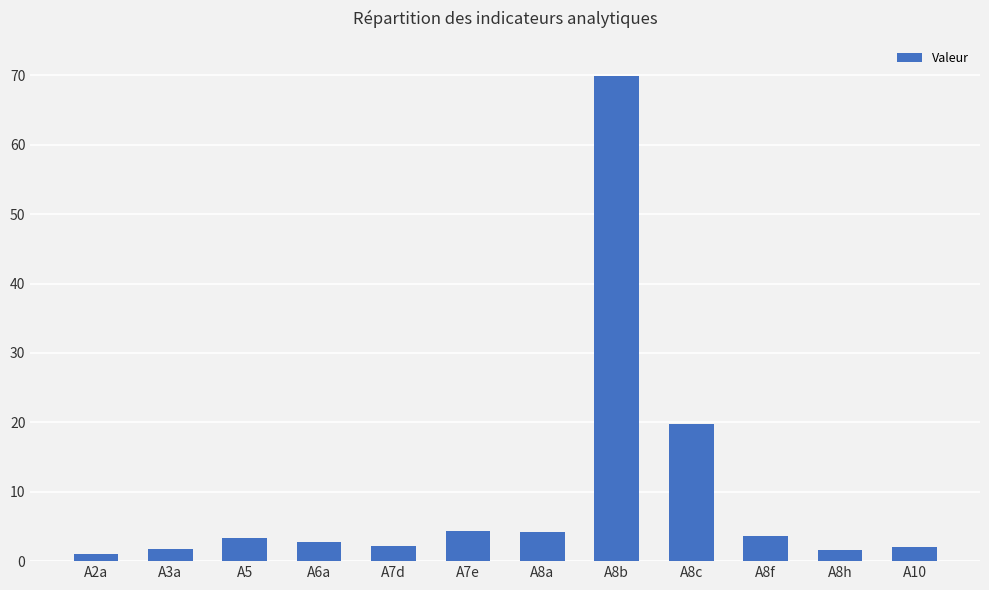

How many data points are less than 3?

6